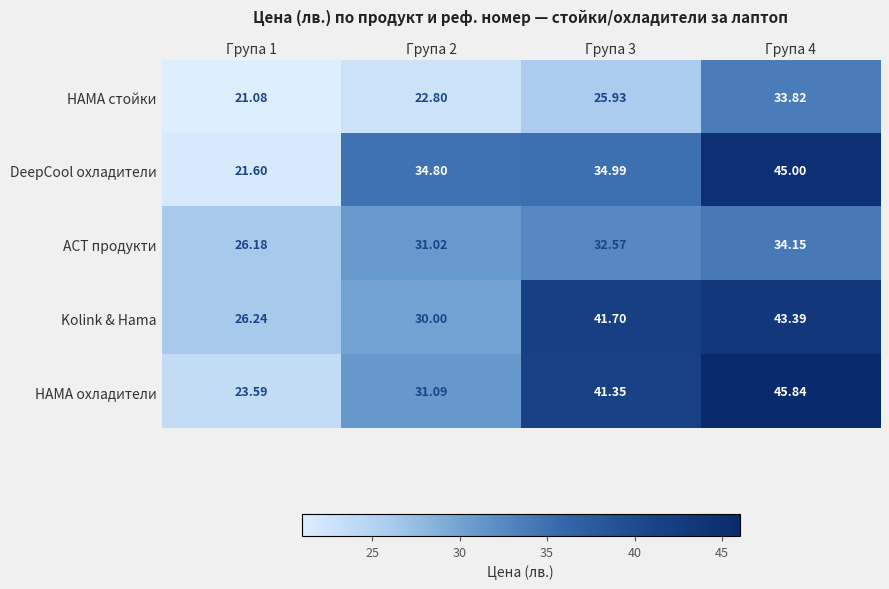

Which series has the largest total across all categories?

HAMA охладители